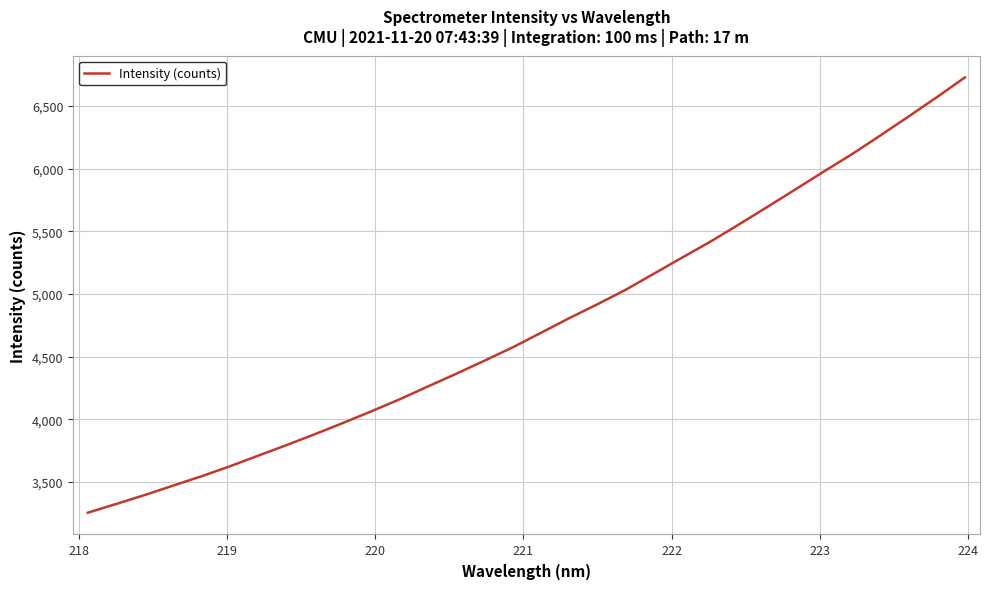

True or false: the data has more than 2 interior local peaks.

False